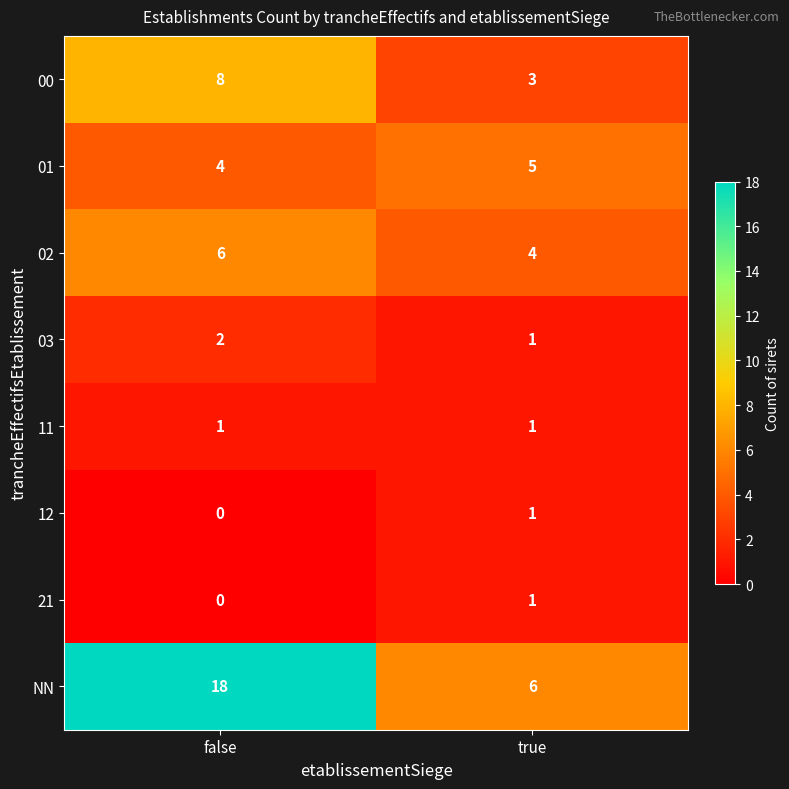

Count the number of categories in the chart.

2